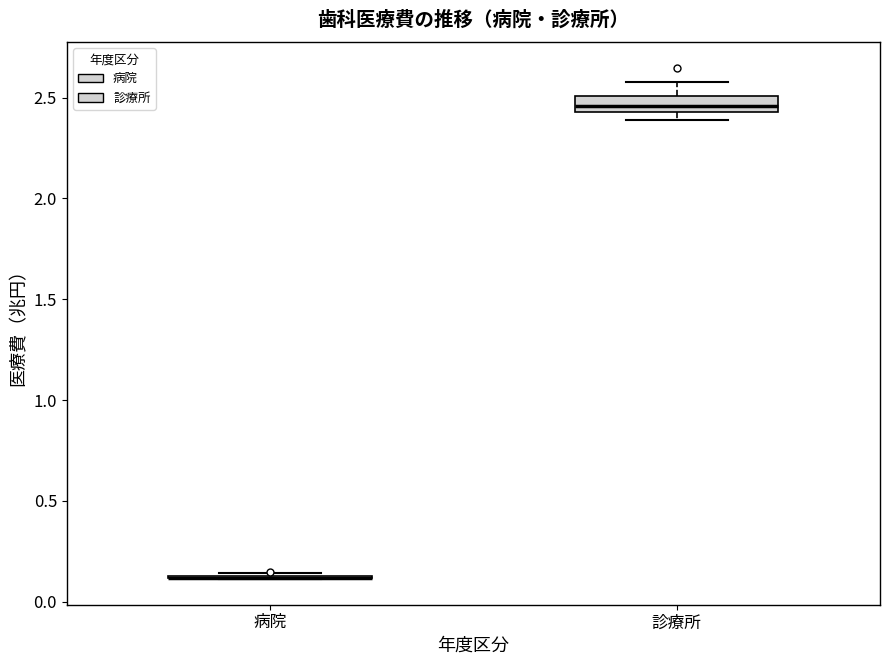

Reading left to right, transcribe this box plot: for each box, give where its median line is, the range the box spans, and where its two whiskers end, as read against the y-axis. The values are not printed on the chart, so give them approximately, as read against the axis.

病院: box collapsed to a line at 0.10, whiskers 0.10 to 0.15
診療所: median 2.45 (inside the box), box 2.45 to 2.50, whiskers 2.40 to 2.60